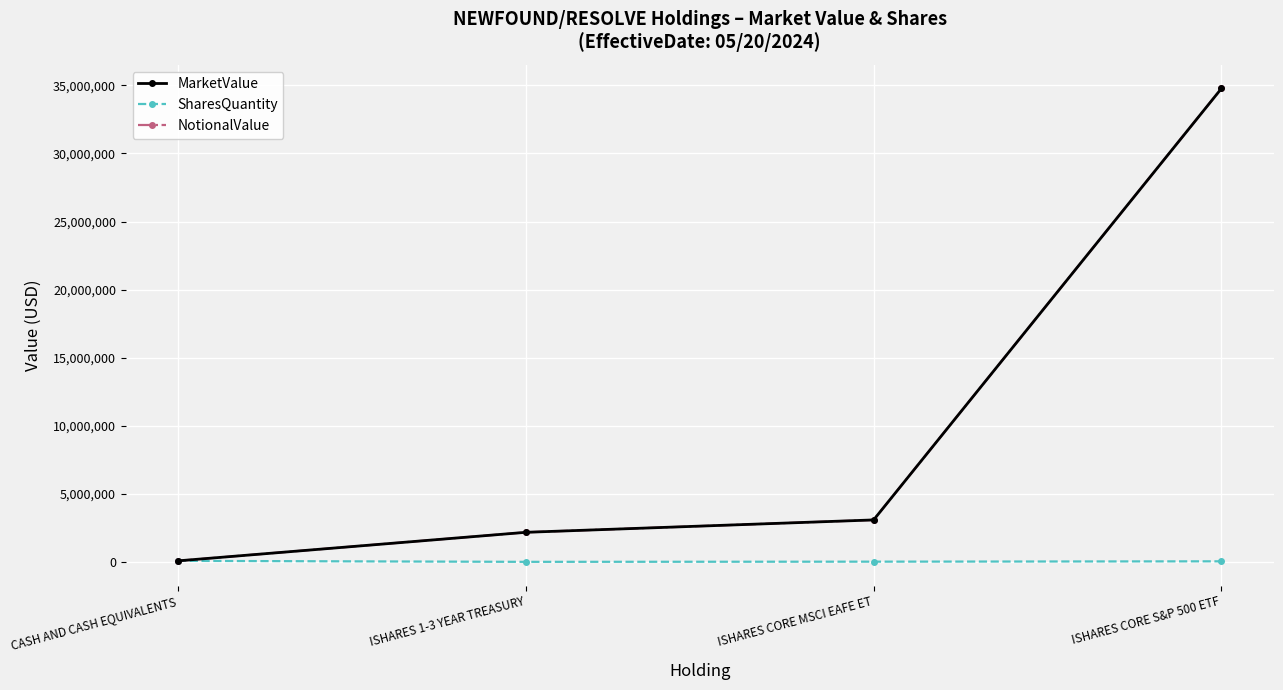

Which series has the largest range (max minus min)?

MarketValue